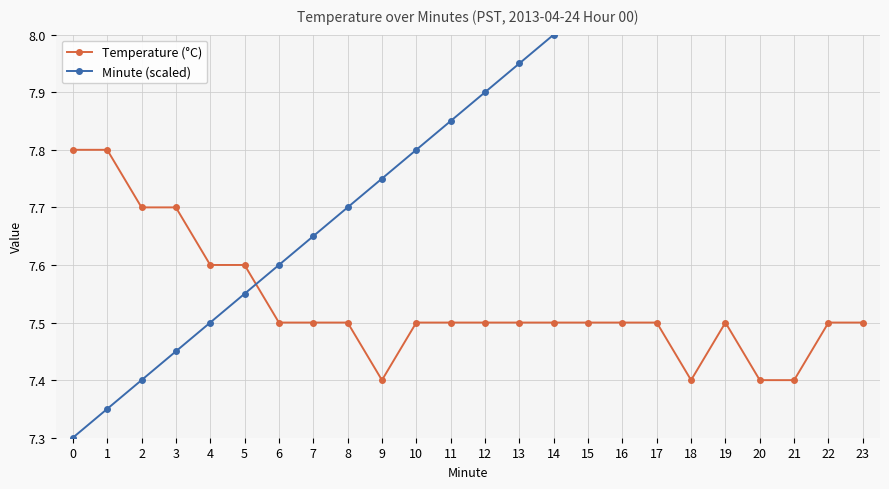

How many intersections are there between Minute (scaled) and Temperature (°C)?

1